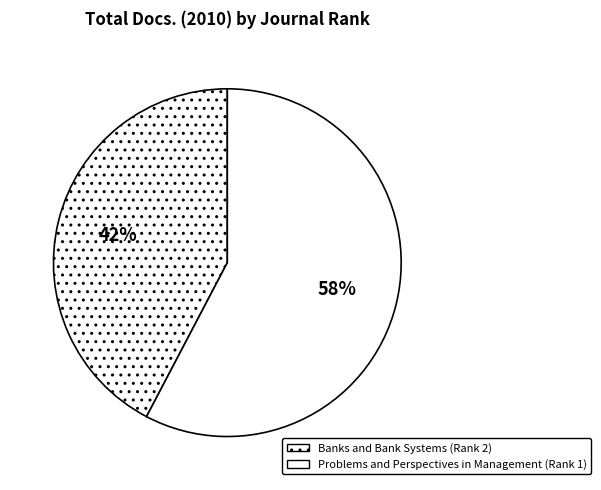

Approximately how many times larger is the value at Problems and Perspectives in Management (Rank 1) compared to Banks and Bank Systems (Rank 2)?

1.4